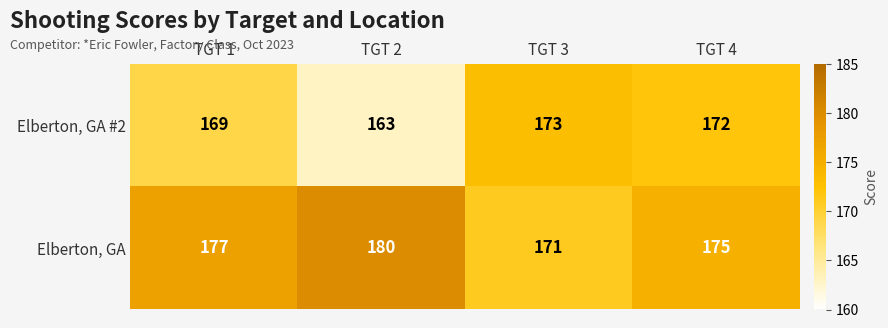

List the series in order of their peak value, highest first.

Elberton, GA, Elberton, GA #2